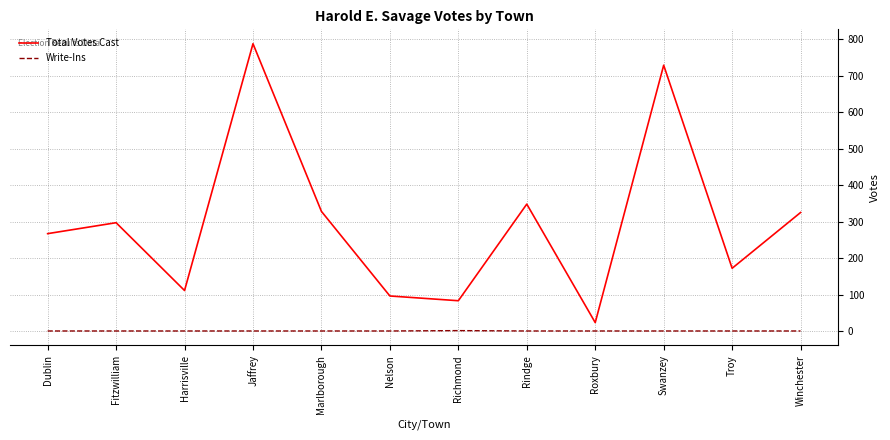

Between Swanzey and Troy, which series saw the biggest shift?

Total Votes Cast